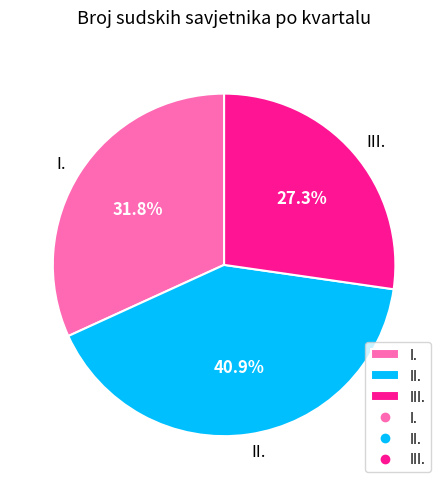

True or false: III. accounts for 27% of the total.

True